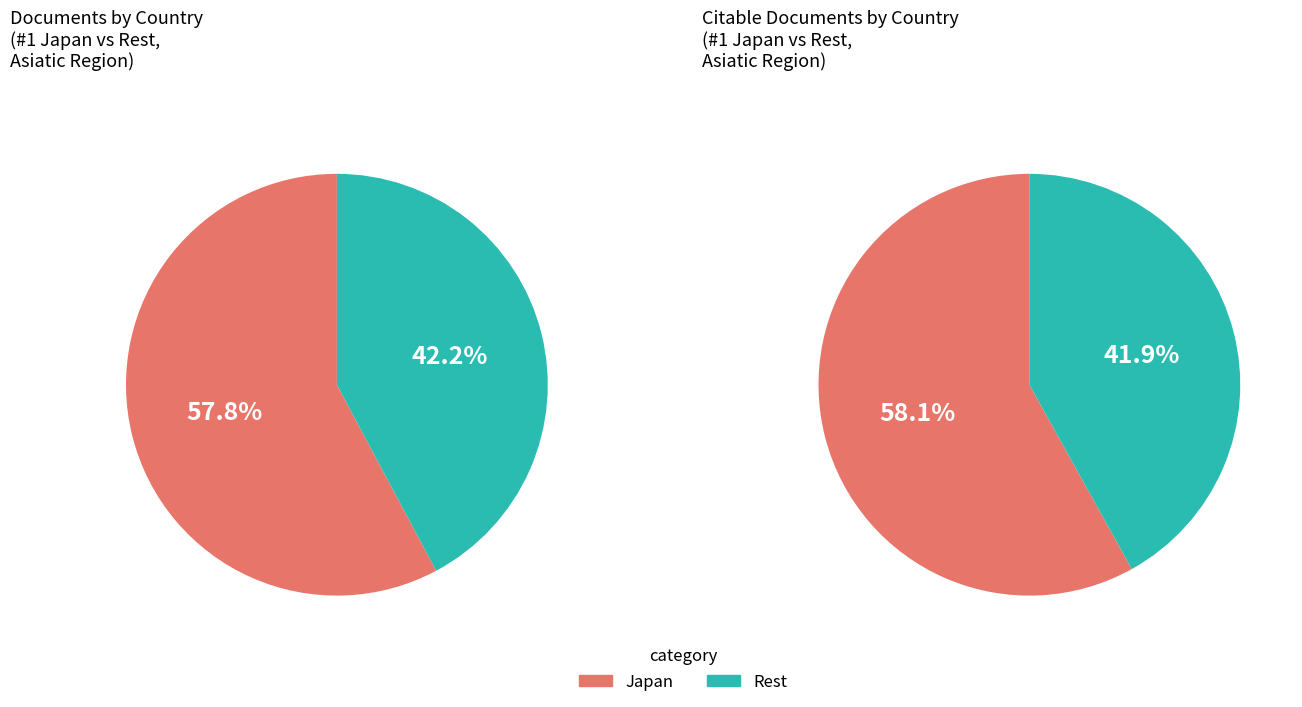

Does any single category account for the majority?

Yes